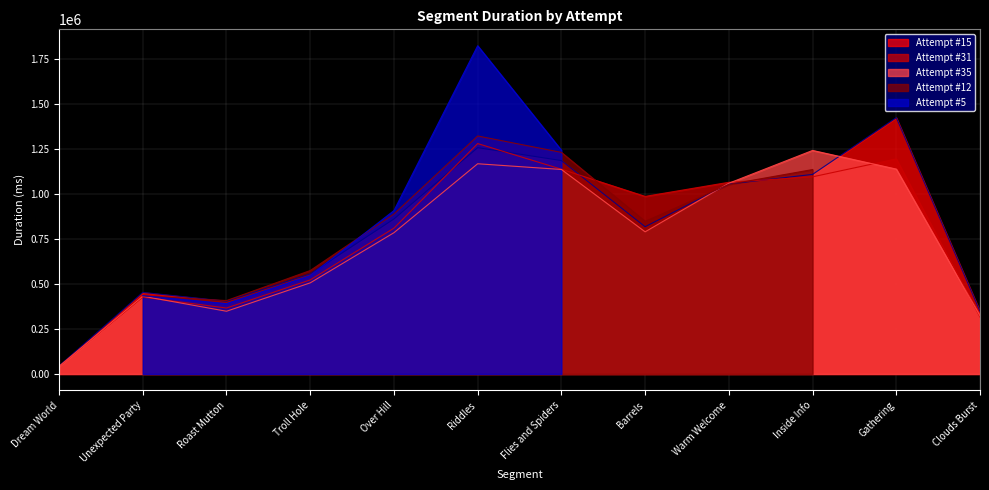

Where does the Attempt #35 series first go above 789607?

Riddles